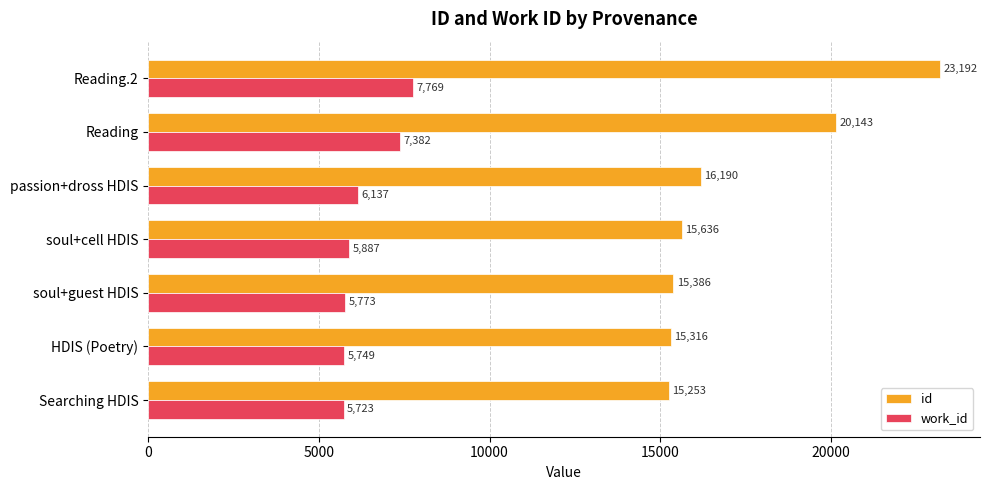

What is the lowest value of the id series?

15253